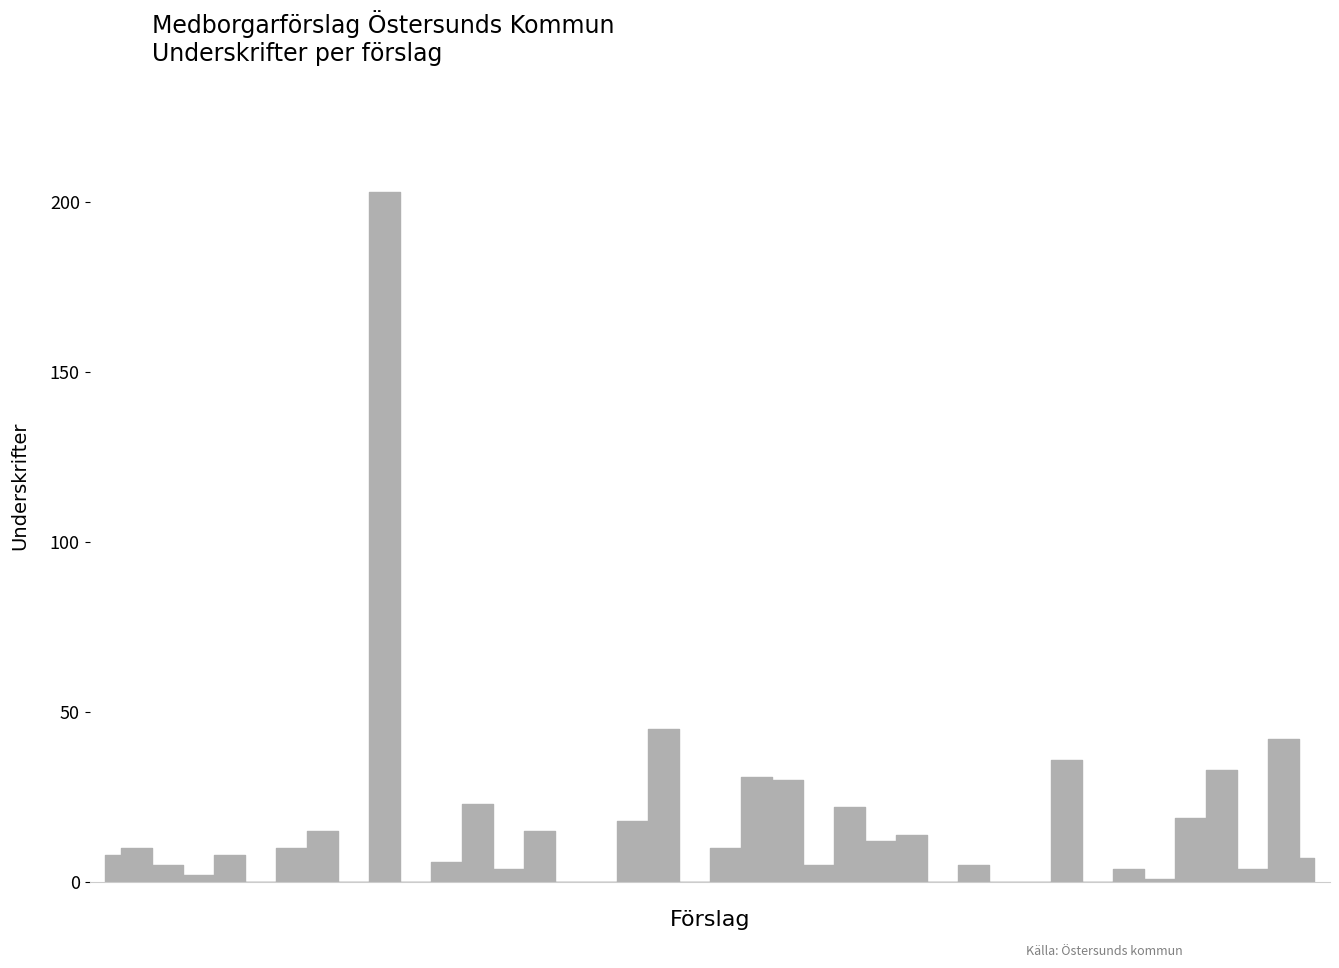

Where does the data first go above 8?

Borglig officiant